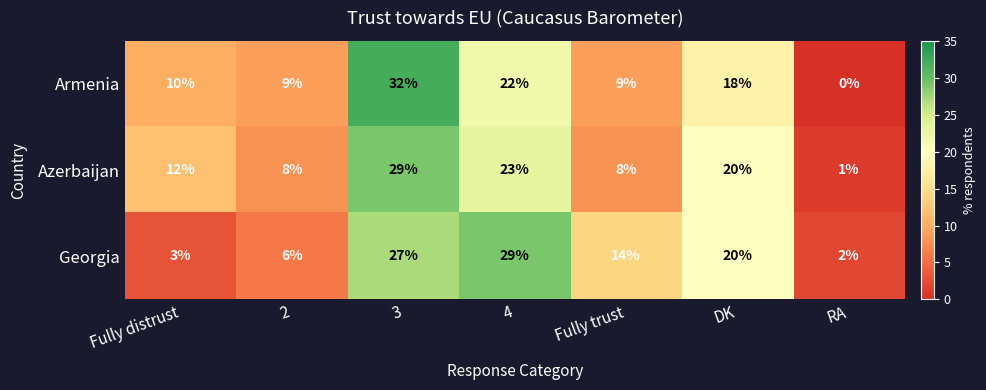

Count the number of categories in the chart.

7